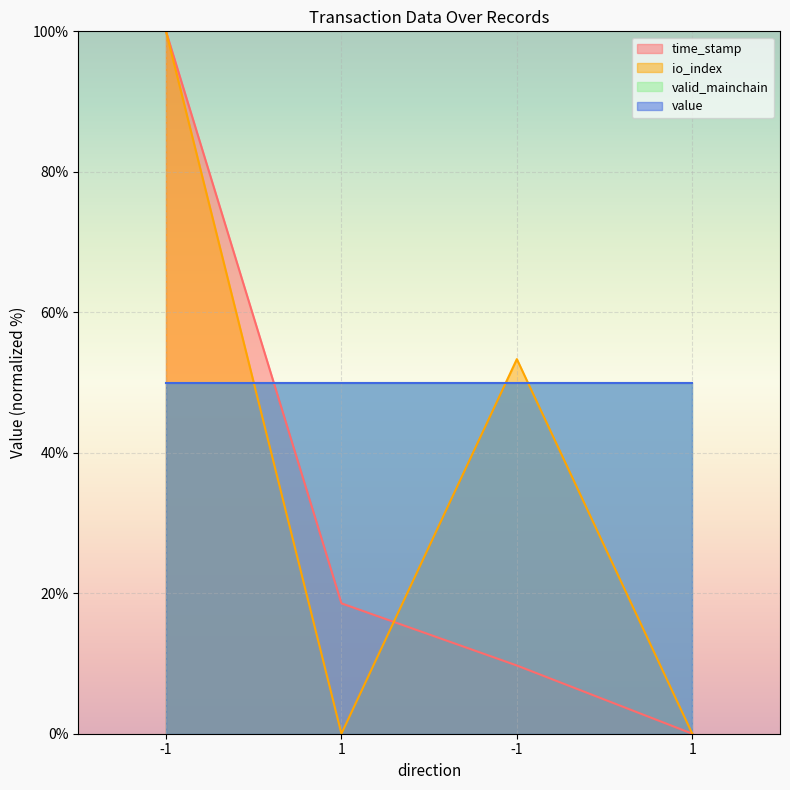

Where do time_stamp and io_index first cross each other?

1 and -1